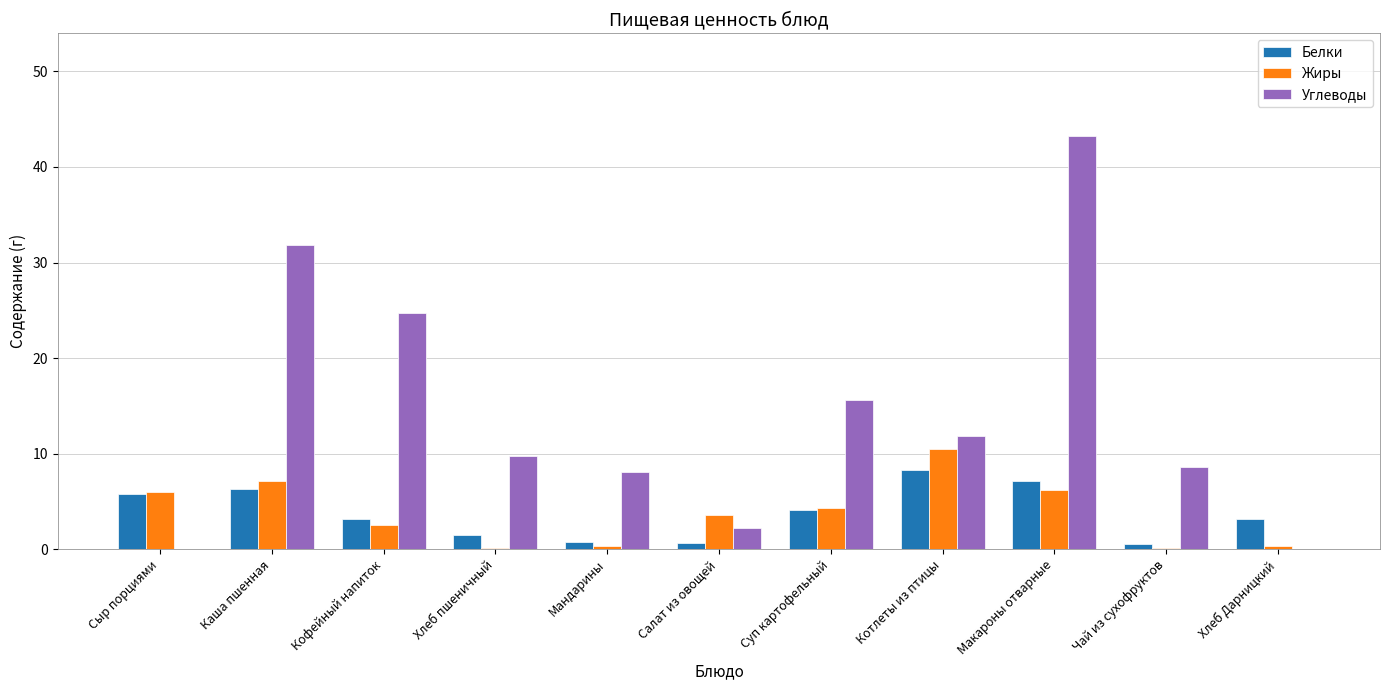

Is it true that Жиры equals 4.3 at Котлеты из птицы?

False